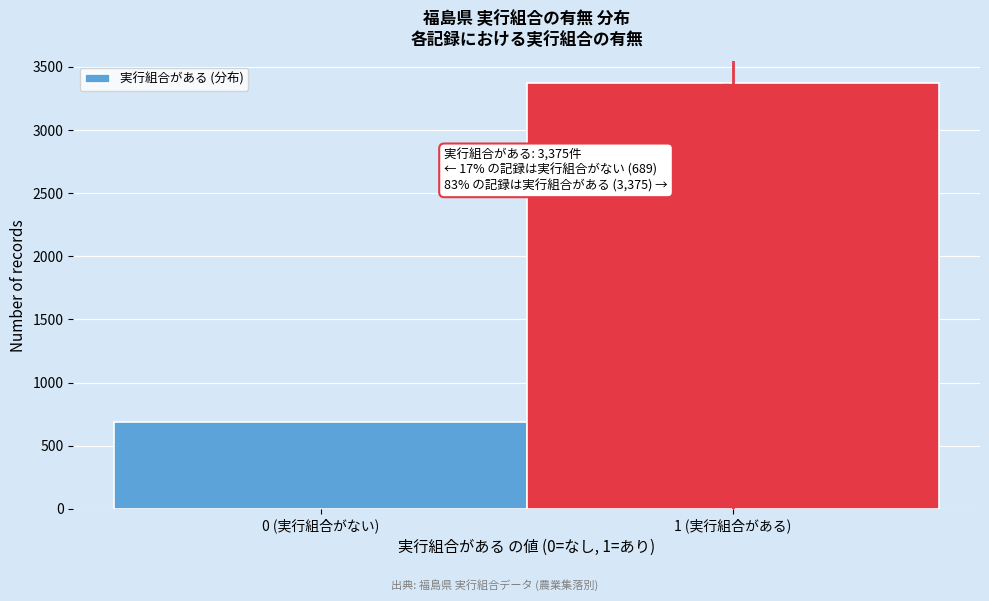

Reading left to right, transcribe all the data shown in this chart.

0 (実行組合がない)=689	1 (実行組合がある)=3375